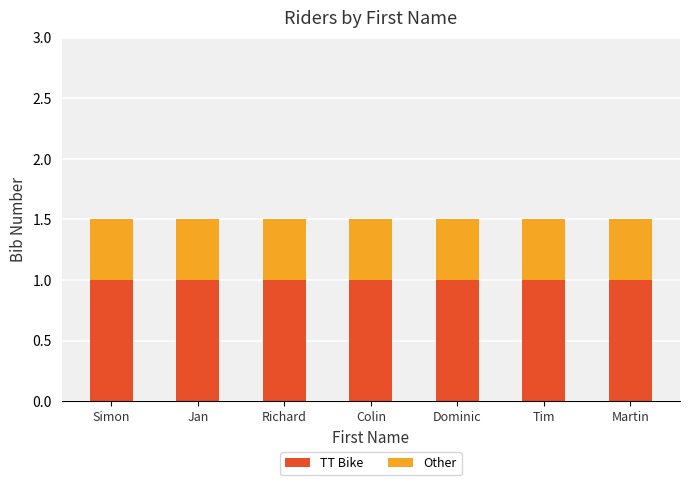

Count the number of categories in the chart.

7